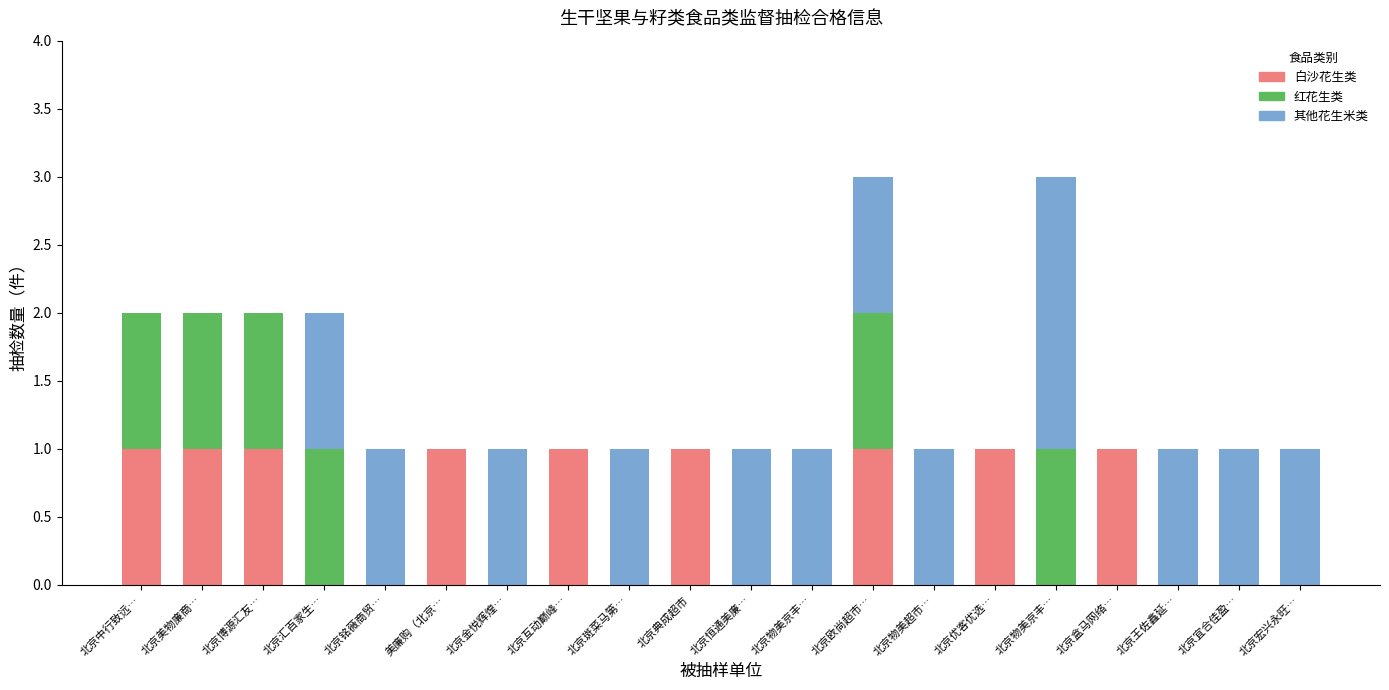

At how many categories does at least one series exceed 1?

1